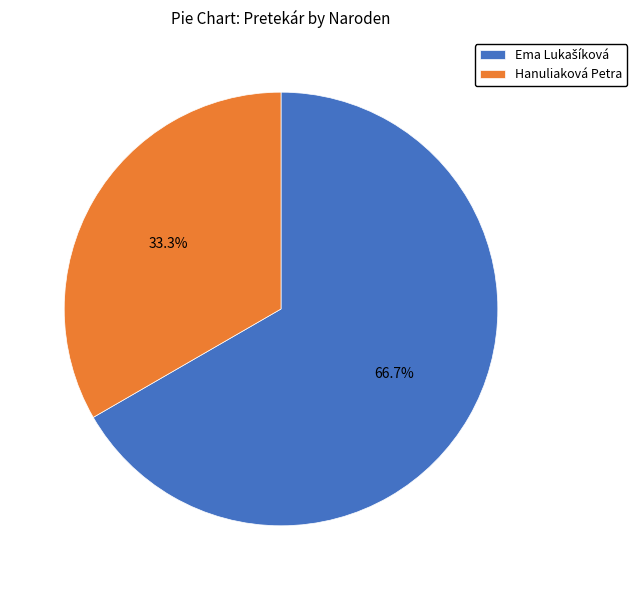

What is the smallest slice in the pie chart?

Hanuliaková Petra